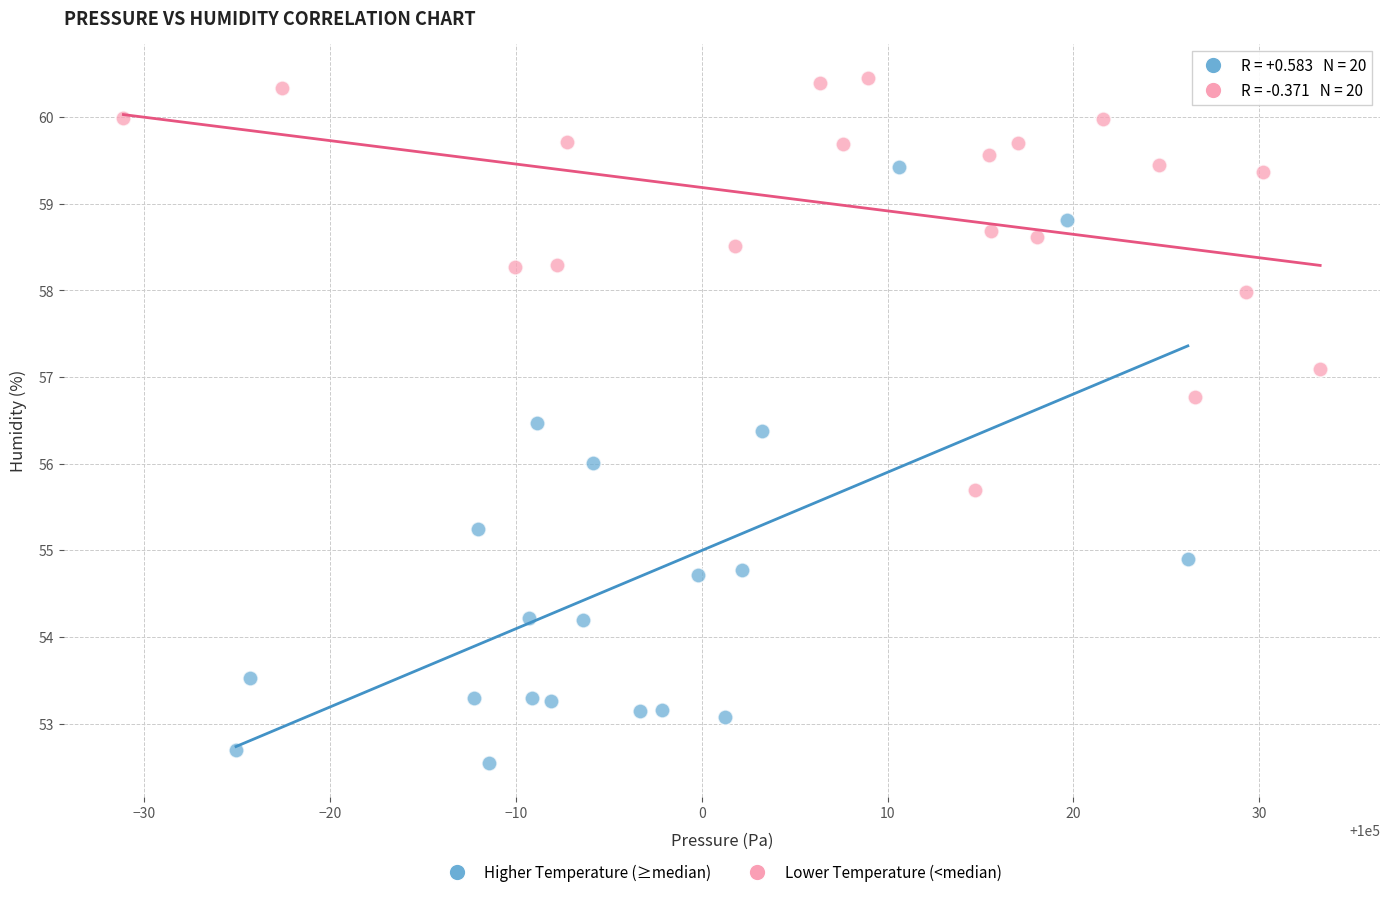

Which series reaches the maximum Y coordinate?

Lower Temperature (<median)